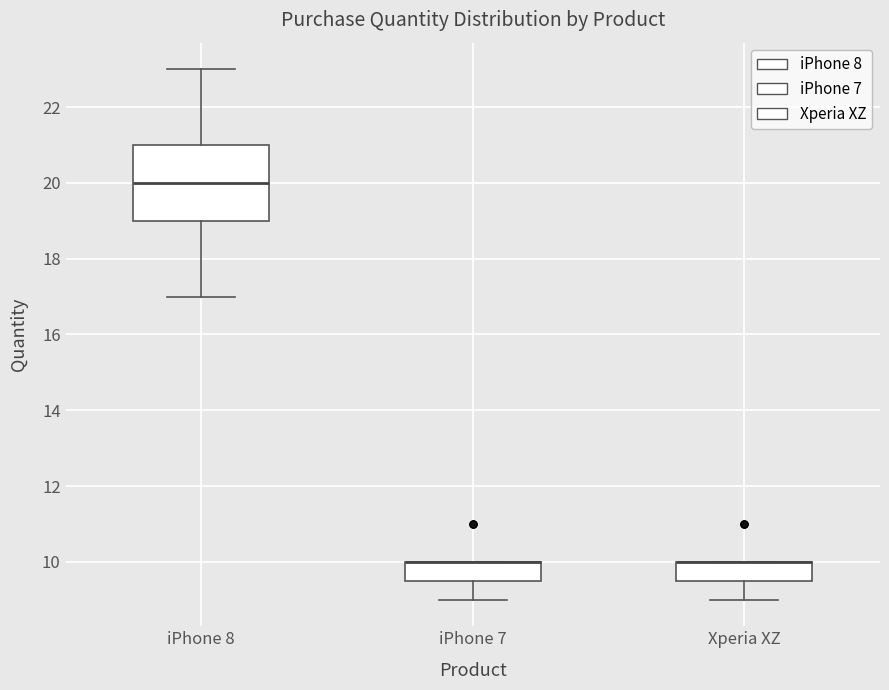

Reading left to right, read every box against the y-axis: the position of its median line, the range the box covers, and the ends of its whiskers. The values are not printed on the chart, so give them approximately, as read against the axis.

iPhone 8: median 20.0, box 19.0 to 21.0, whiskers 17.0 to 23.0
iPhone 7: median 10.0 (drawn on the box's upper edge), box 9.6 to 10.0, whiskers 9.0 to 10.0
Xperia XZ: median 10.0 (drawn on the box's upper edge), box 9.6 to 10.0, whiskers 9.0 to 10.0